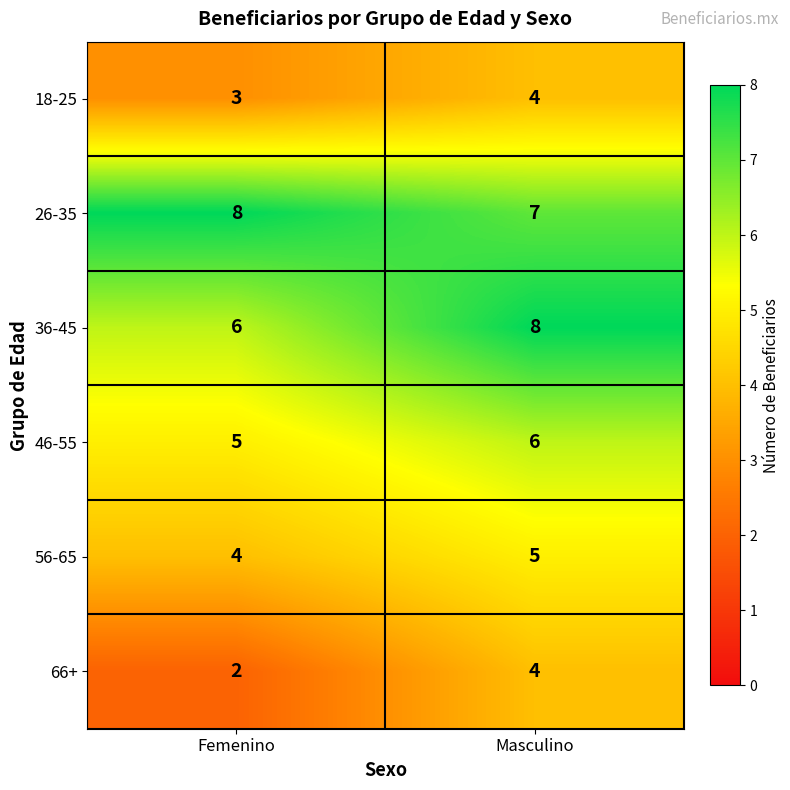

At Femenino, list the series in order from largest to smallest.

26-35, 36-45, 46-55, 56-65, 18-25, 66+